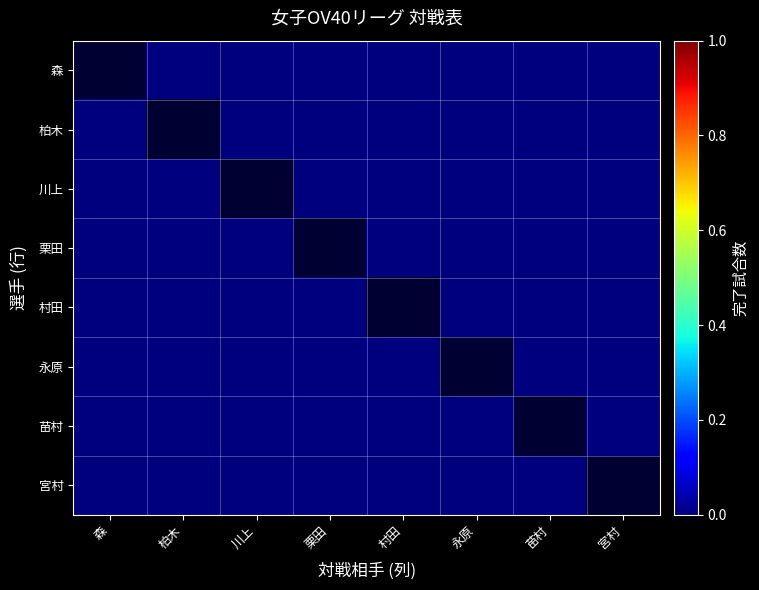

Rank the series at 宮村 from lowest to highest value.

森, 柏木, 川上, 栗田, 村田, 永原, 苗村, 宮村